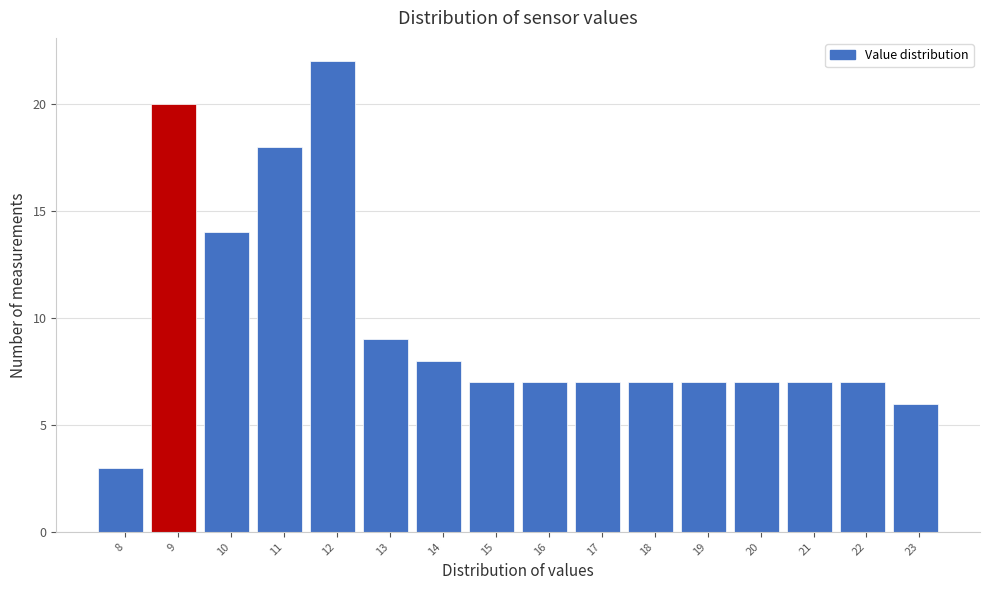

Reading left to right, list all the values displayed in this chart.

8=3	9=20	10=14	11=18	12=22	13=9	14=8	15=7	16=7	17=7	18=7	19=7	20=7	21=7	22=7	23=6